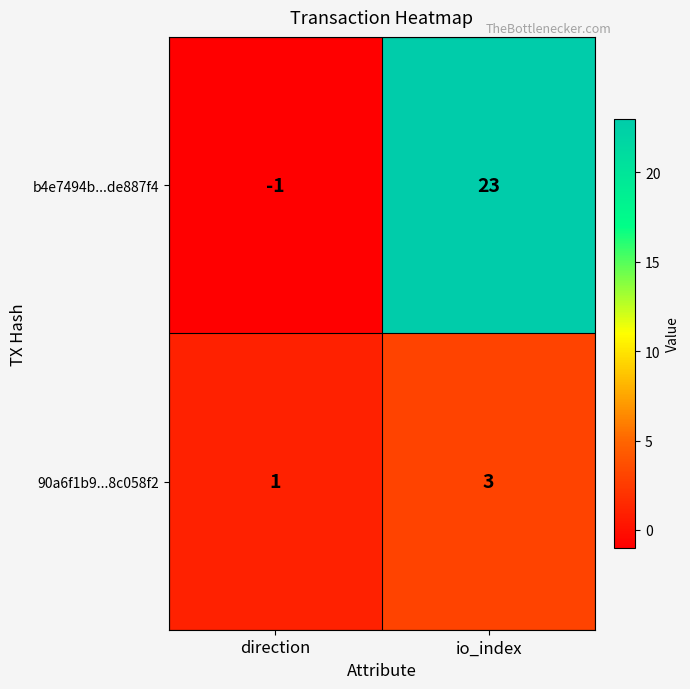

At how many categories does at least one series exceed 10?

1